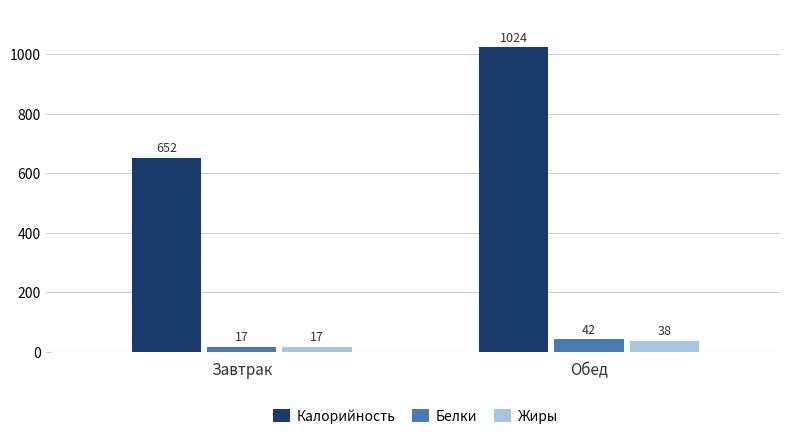

What is the value of the Жиры bar at the 2nd from the left?

37.9